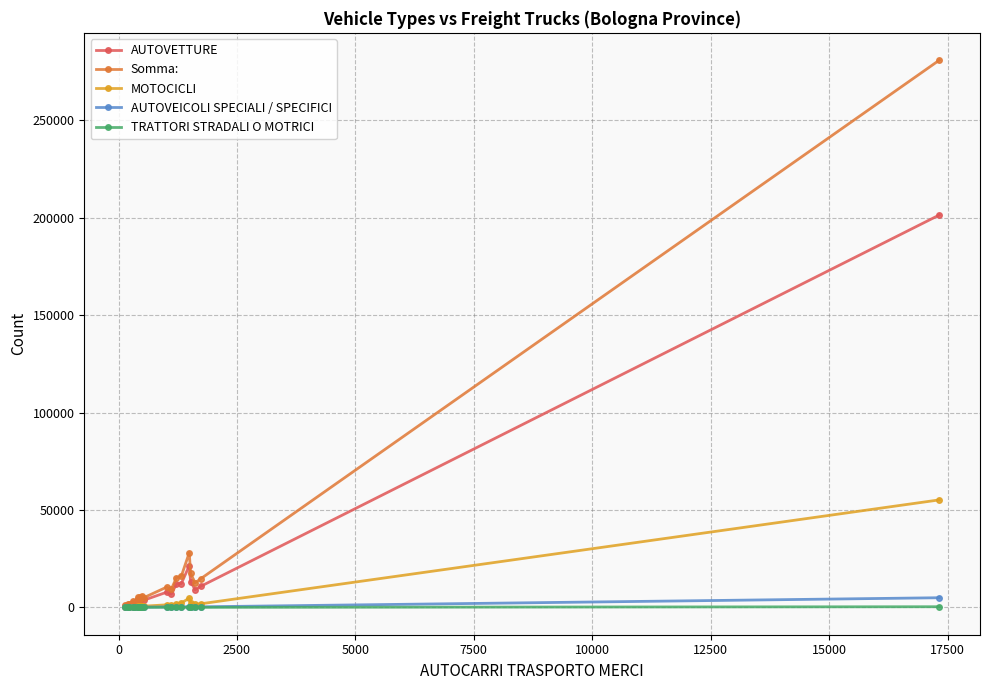

Which series has the widest spread of values?

Somma: